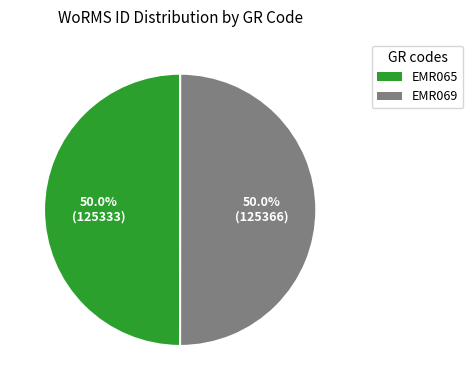

Count the number of slices in the pie.

2